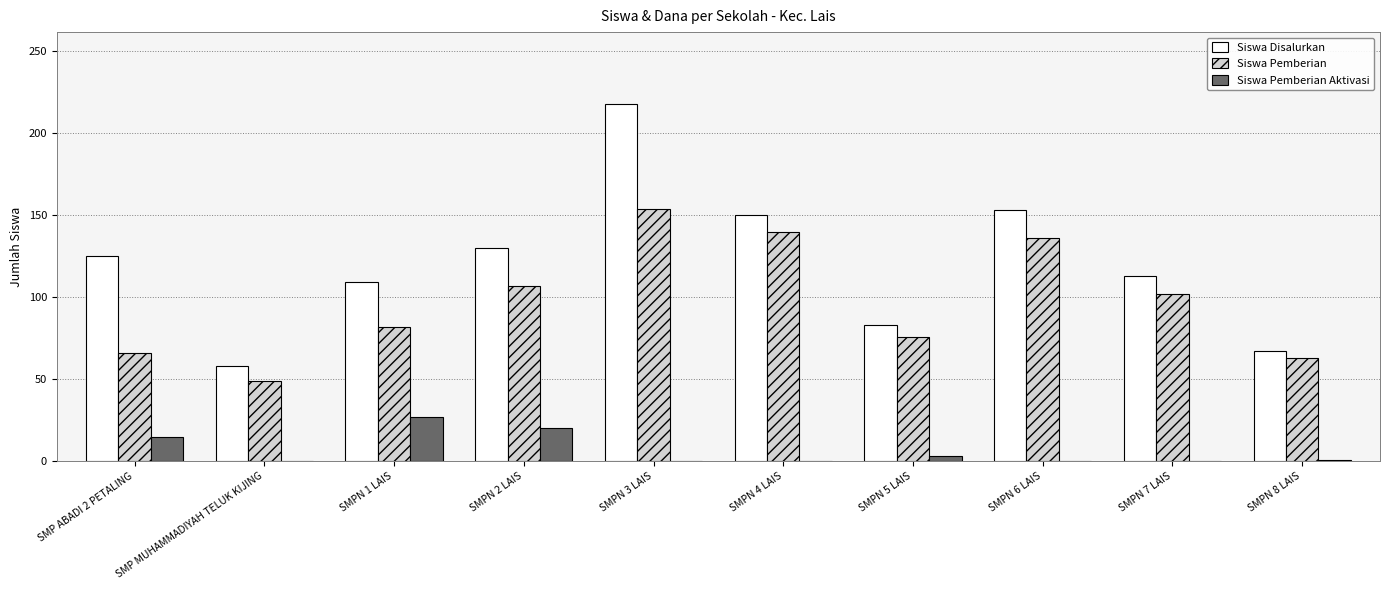

Is it true that Siswa Pemberian Aktivasi equals 15 at SMPN 7 LAIS?

False